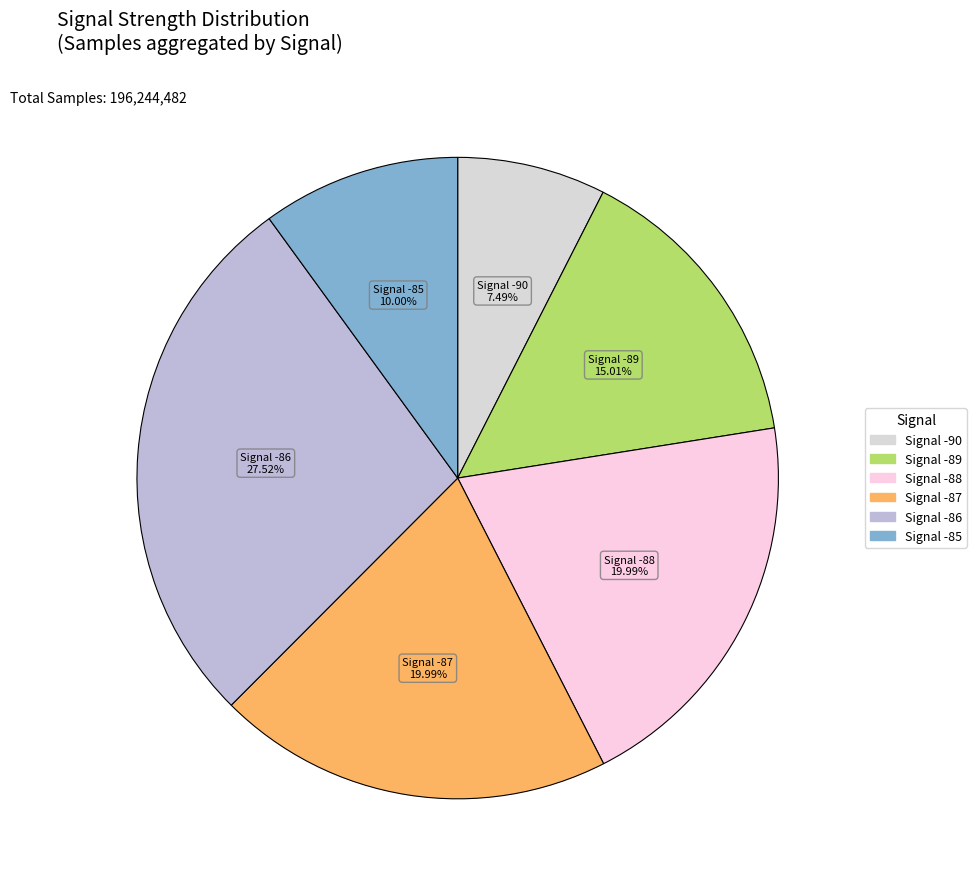

How many segments does this pie chart have?

6